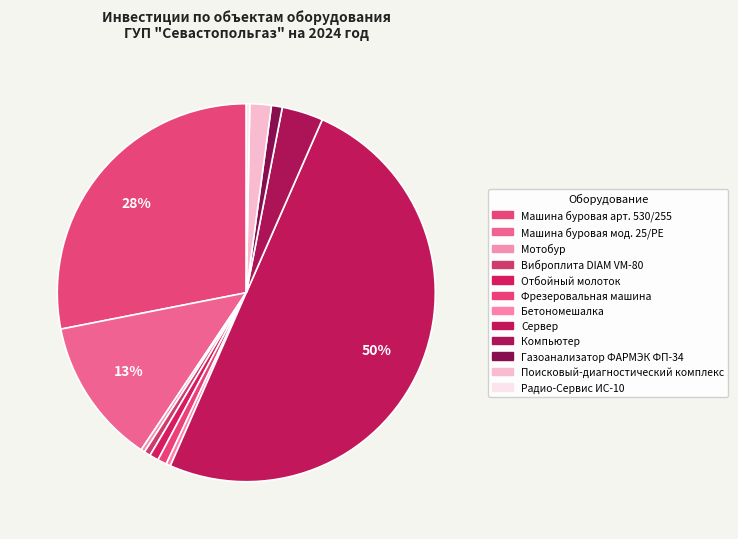

What is the smallest slice in the pie chart?

Радио-Сервис ИС-10